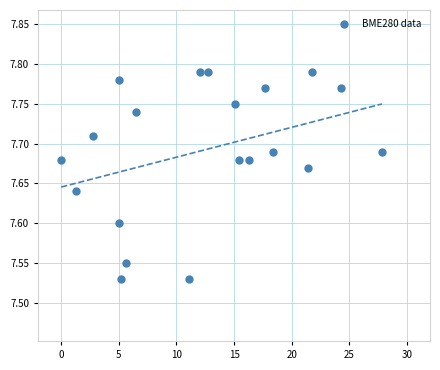

What is the range of Y values (max minus min)?

0.3